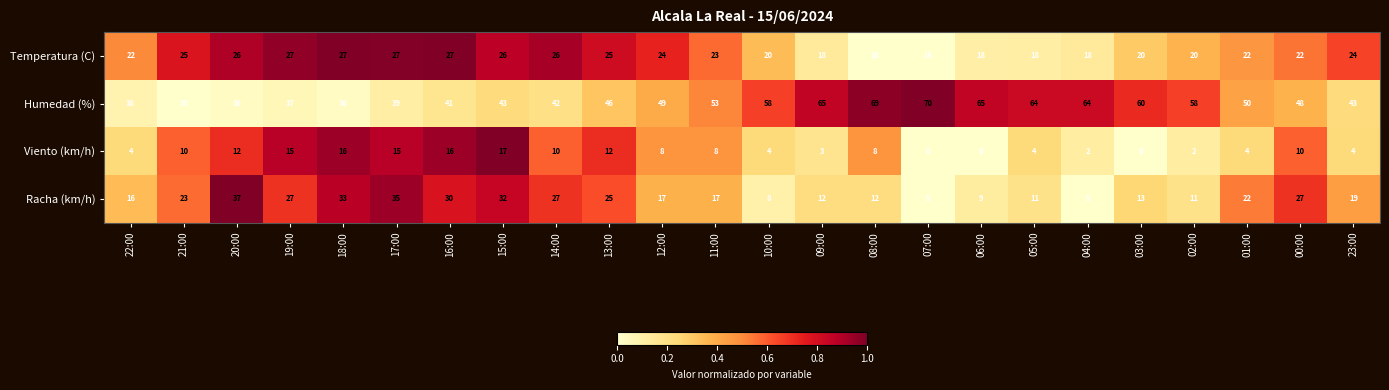

Between 21:00 and 05:00, which series saw the biggest shift?

Humedad (%)